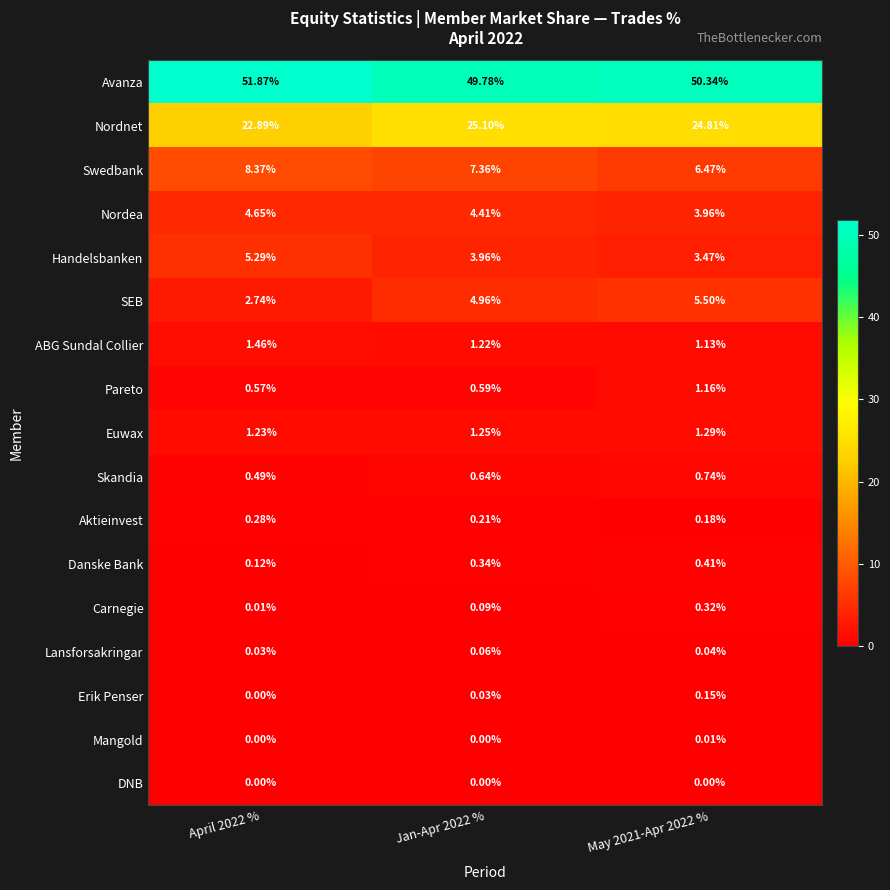

Which series has the largest range (max minus min)?

SEB